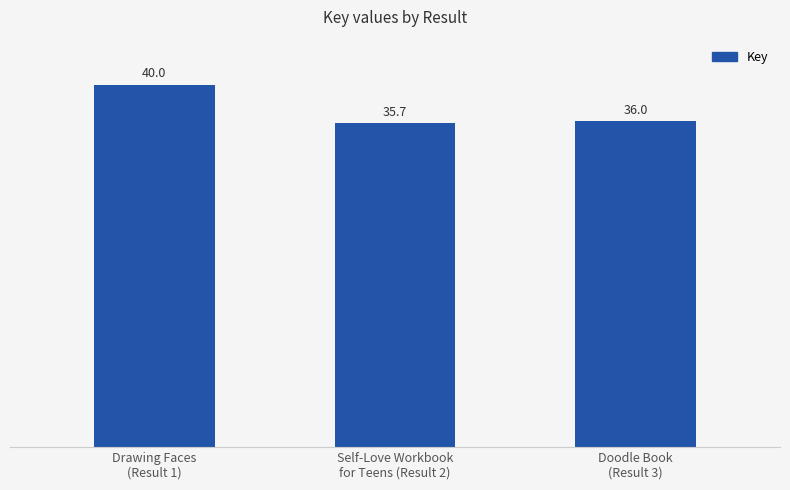

How many values are between 35 and 40?

3